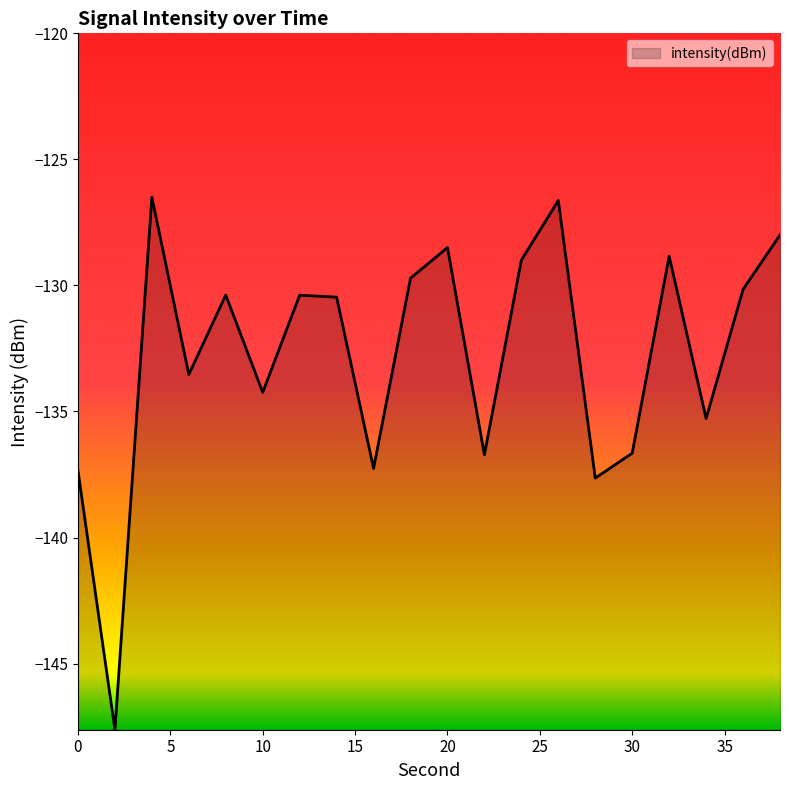

What is the greatest value displayed?

-126.5